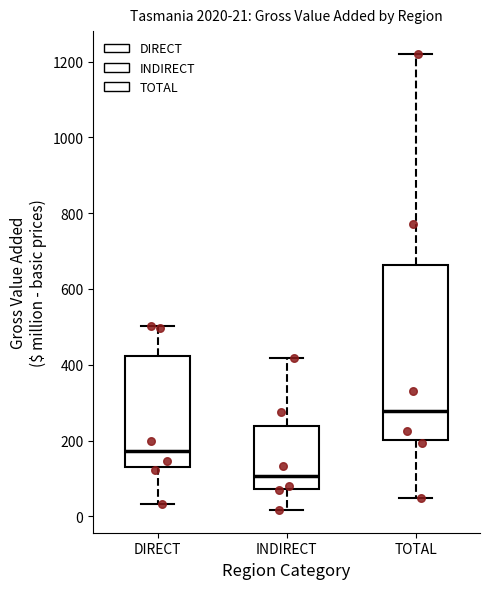

Which box is the tallest, from its lower edge to its upper edge?

TOTAL